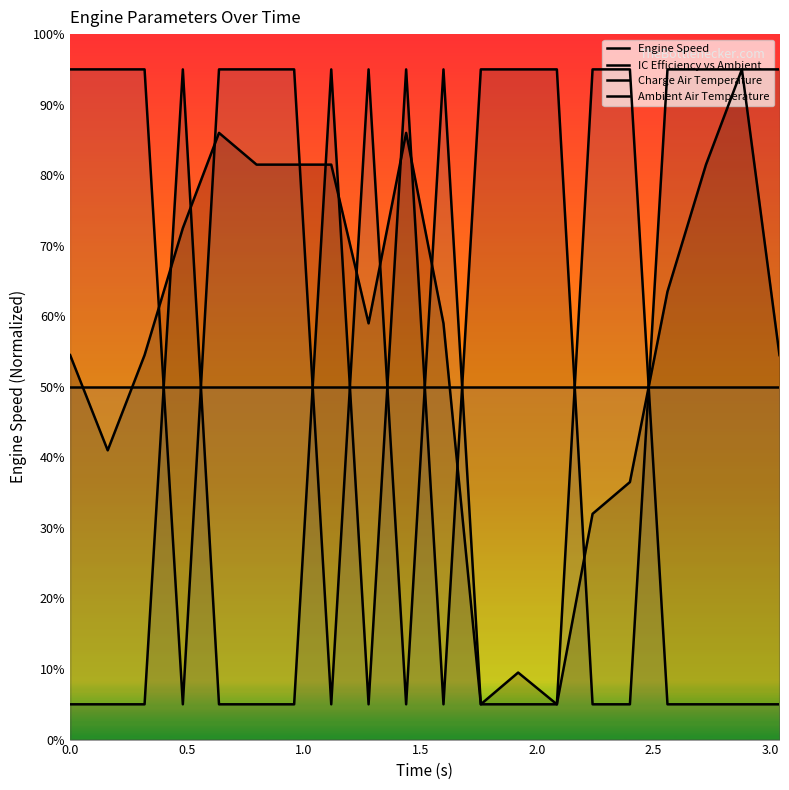

Reading left to right, what are all the values shown in this chart?

Engine Speed: 54.5	41.0	54.5	72.5	86.0	81.5	81.5	81.5	59.0	86.0	59.0	5.0	9.5	5.0	32.0	36.5	63.5	81.5	95.0	54.5
IC Efficiency vs Ambient: 5.0	5.0	5.0	95.0	5.0	5.0	5.0	95.0	5.0	95.0	5.0	95.0	95.0	95.0	5.0	5.0	95.0	95.0	95.0	95.0
Charge Air Temperature: 95.0	95.0	95.0	5.0	95.0	95.0	95.0	5.0	95.0	5.0	95.0	5.0	5.0	5.0	95.0	95.0	5.0	5.0	5.0	5.0
Ambient Air Temperature: 50.0	50.0	50.0	50.0	50.0	50.0	50.0	50.0	50.0	50.0	50.0	50.0	50.0	50.0	50.0	50.0	50.0	50.0	50.0	50.0